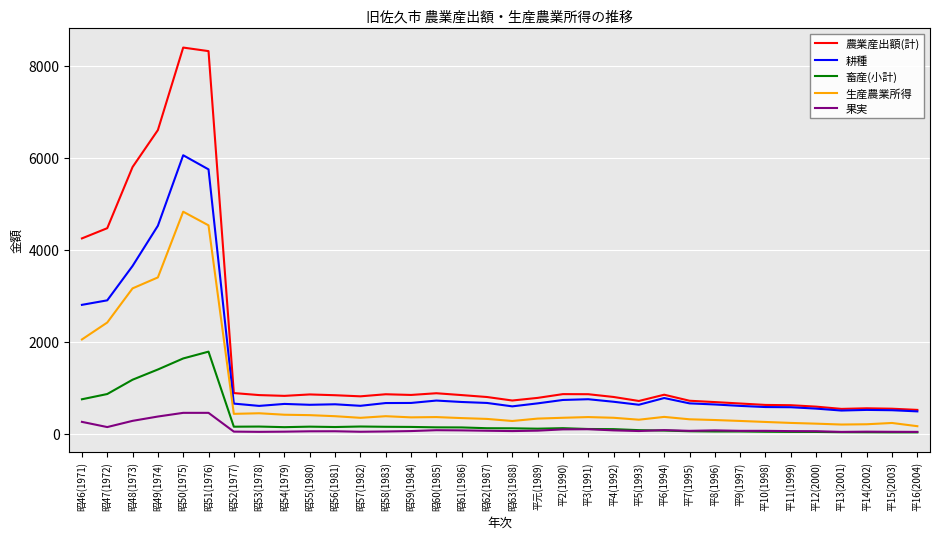

Does the chart have visible grid lines?

Yes